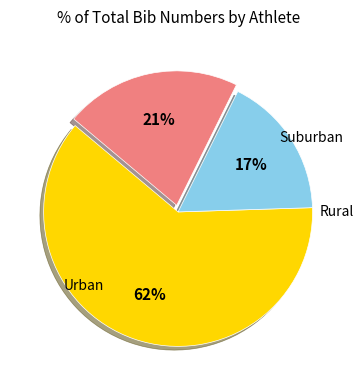

To the nearest percent, what is the average slice percentage?

33%